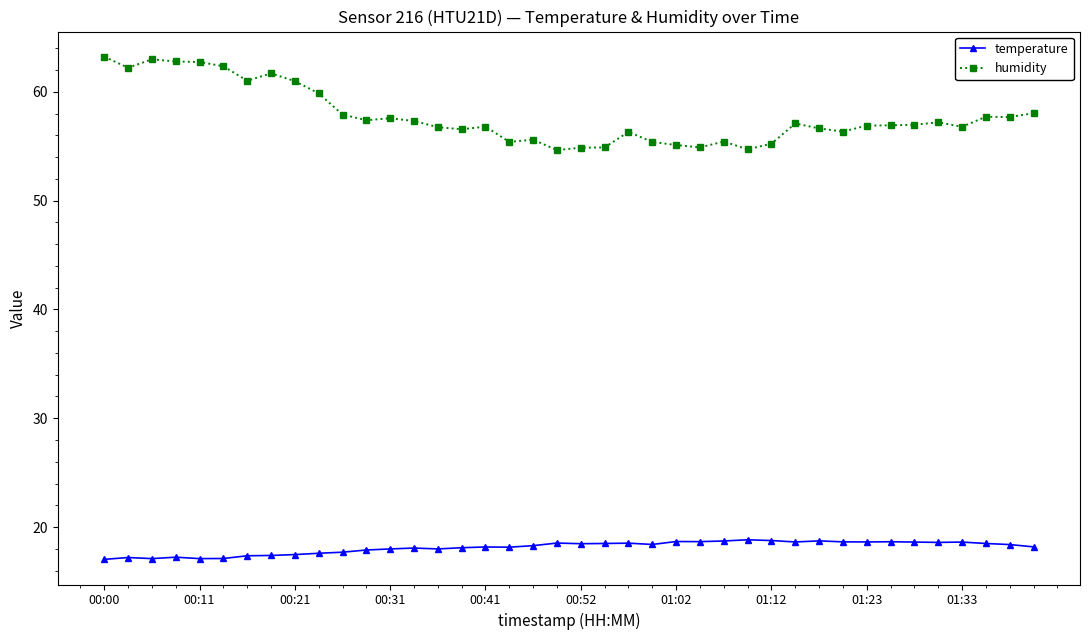

True or false: temperature and humidity cross at least once.

False